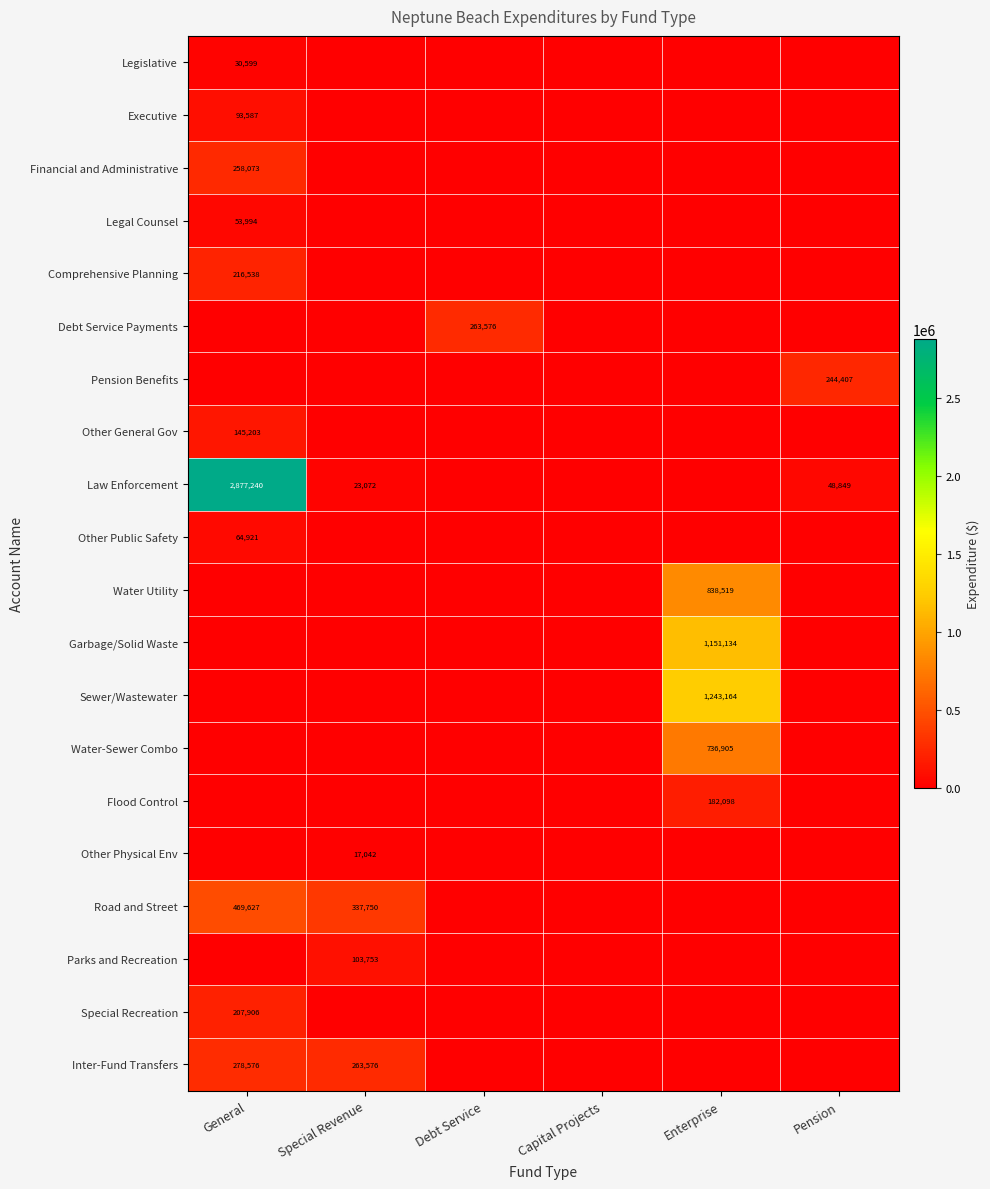

List the series in order of their peak value, lowest first.

Other Physical Env, Legislative, Legal Counsel, Other Public Safety, Executive, Parks and Recreation, Other General Gov, Flood Control, Special Recreation, Comprehensive Planning, Pension Benefits, Financial and Administrative, Debt Service Payments, Inter-Fund Transfers, Road and Street, Water-Sewer Combo, Water Utility, Garbage/Solid Waste, Sewer/Wastewater, Law Enforcement